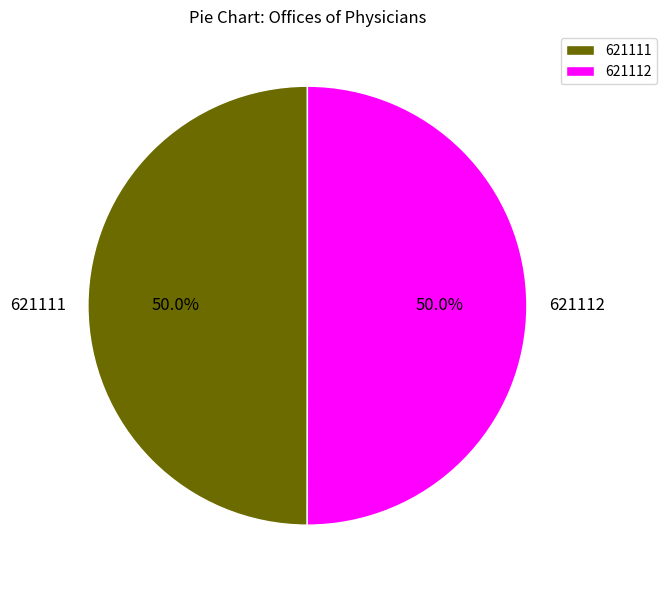

Is the sum of 621112 and 621111 greater than half?

Yes